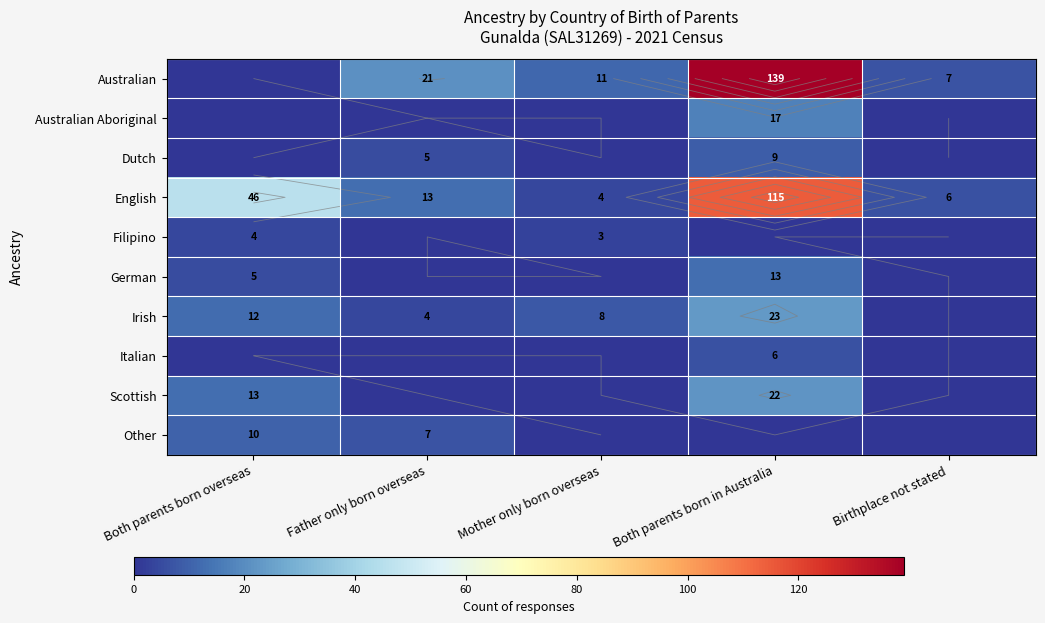

How many Other values are between 0 and 7?

4